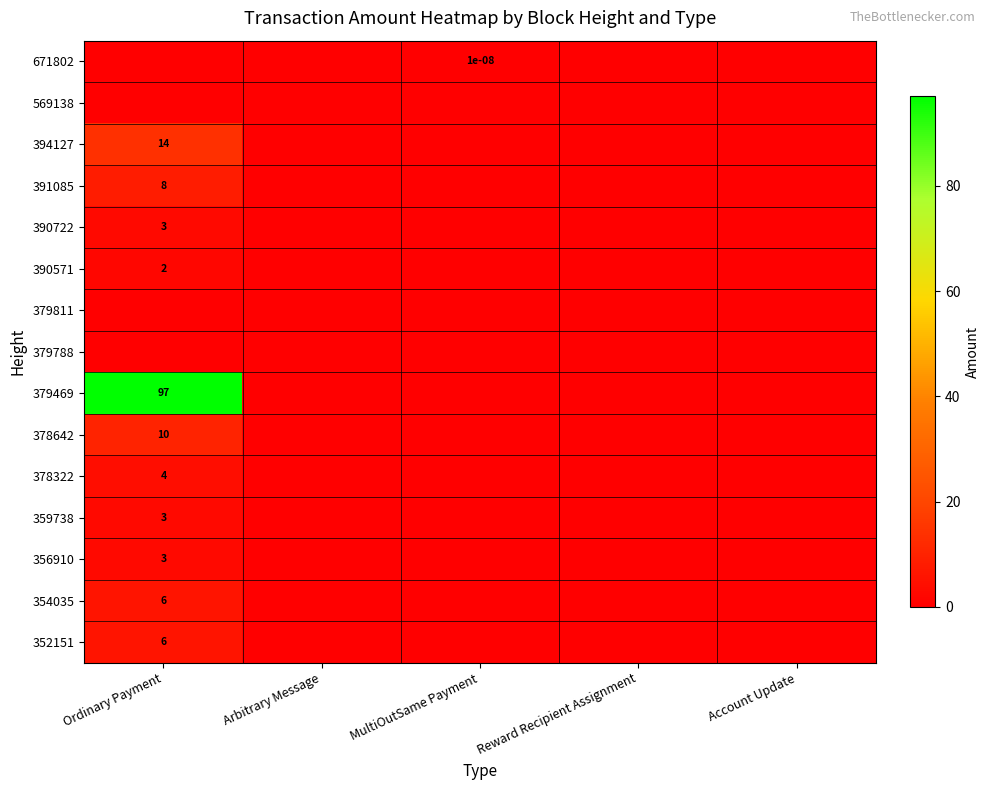

Is it true that 671802 equals 0.0 at MultiOutSame Payment?

True